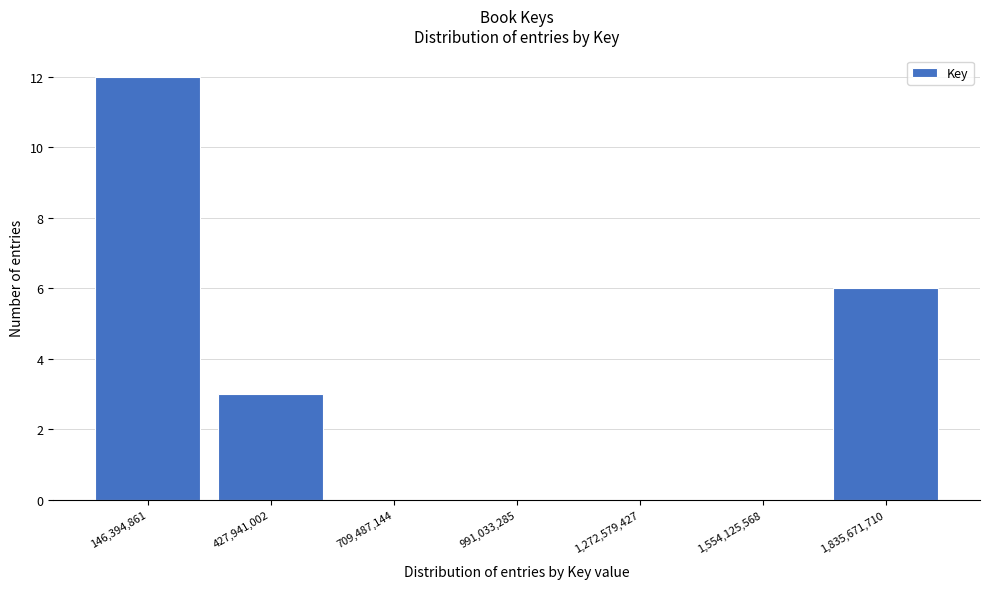

True or false: the data shows 6 at 1,835,671,710.

True